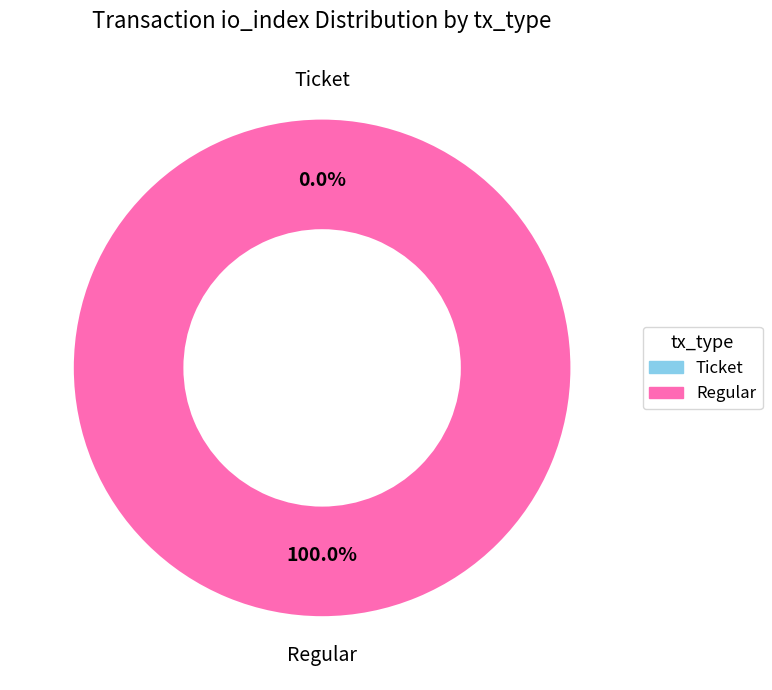

To the nearest percent, what percentage of the pie is Regular?

100%